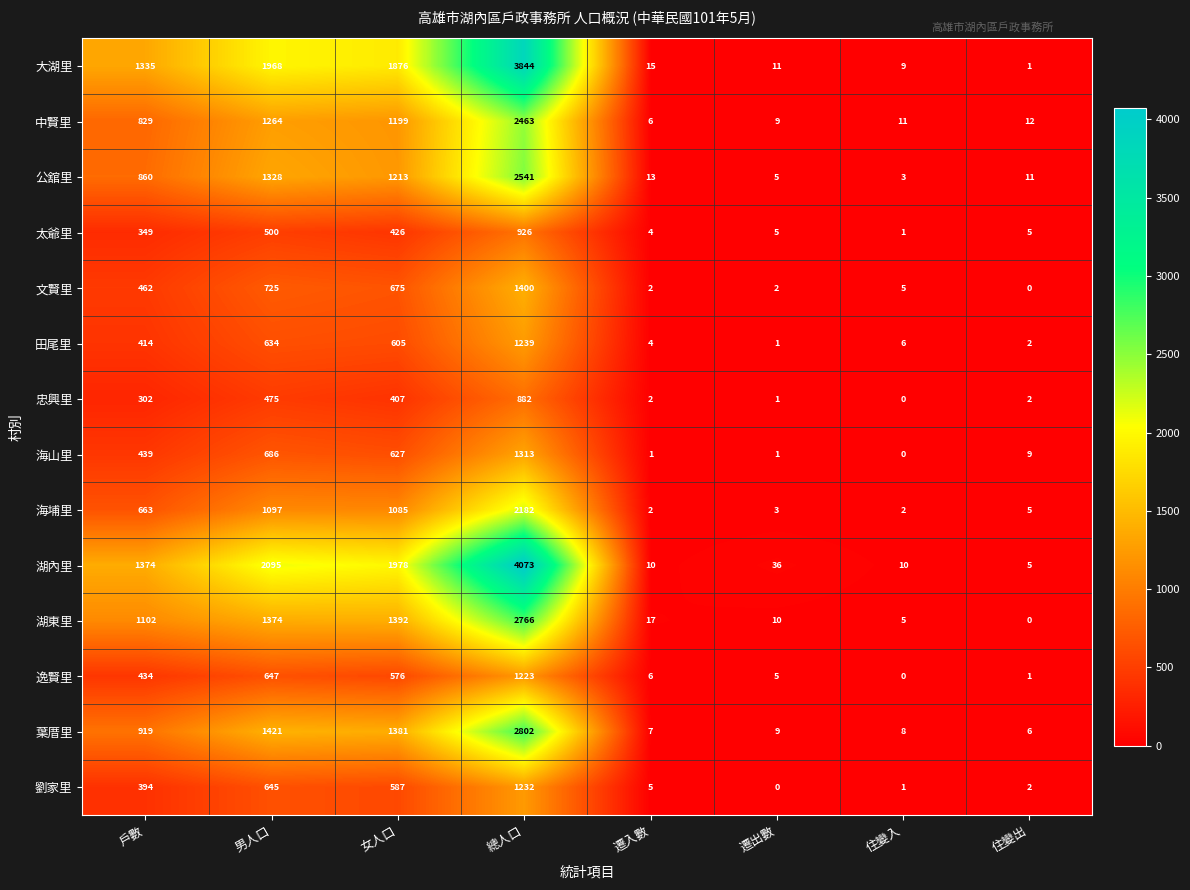

At which label does 海山里 reach its peak?

總人口